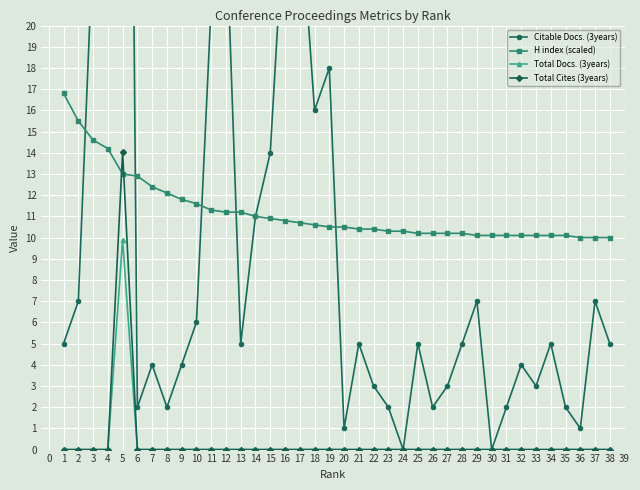

True or false: Total Cites (3years) has more than 0 points higher than both neighbors.

True